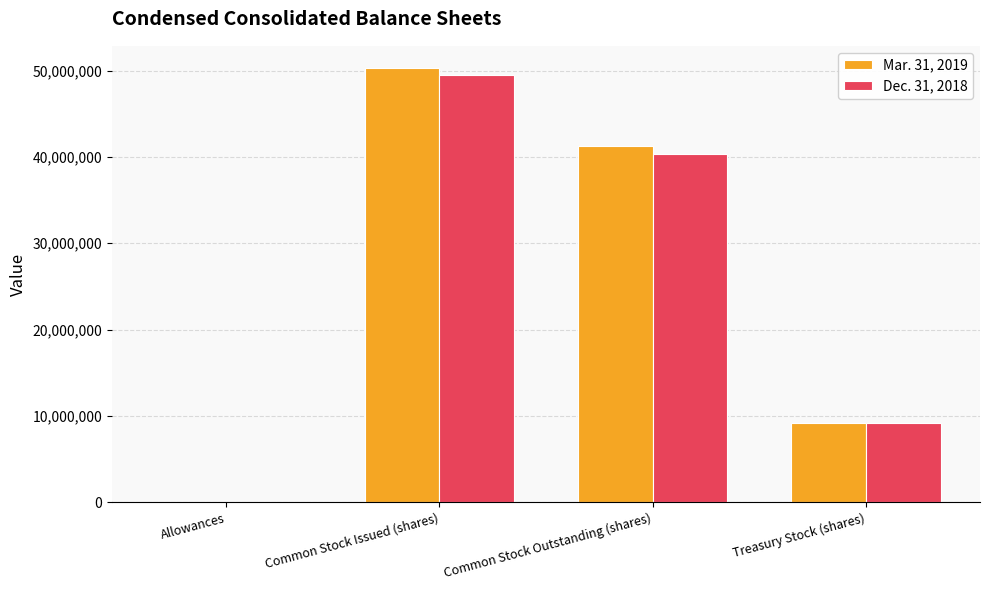

At which label is Mar. 31, 2019 closest to 25177440?

Common Stock Outstanding (shares)